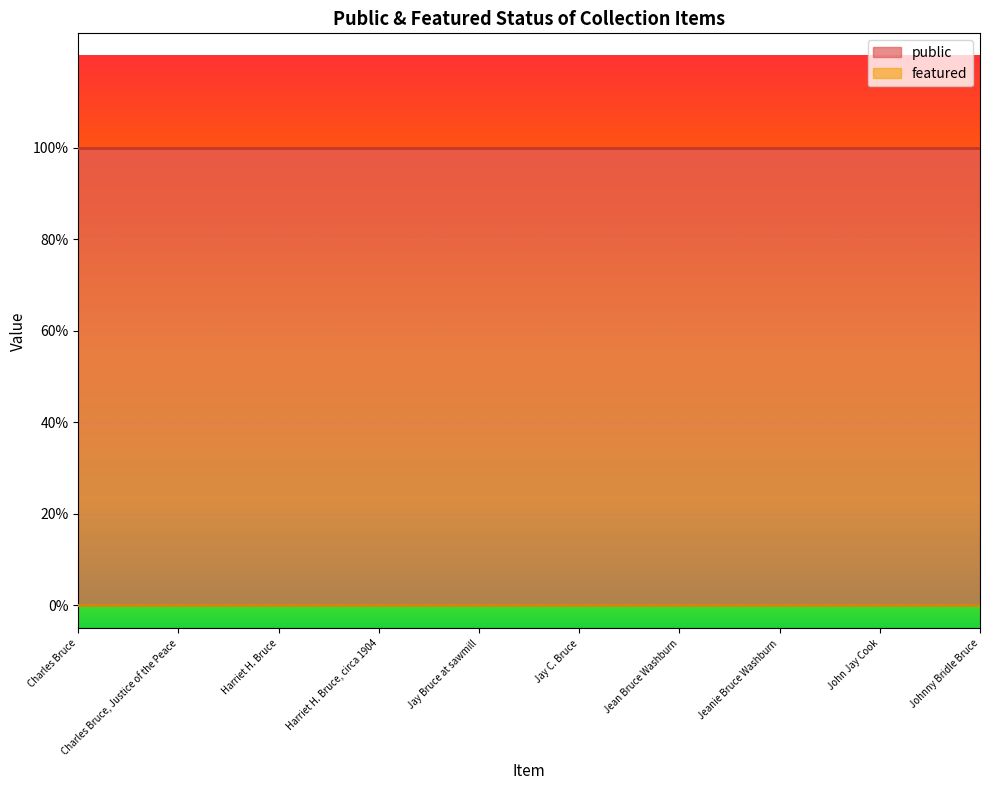

Which has a higher value, Jeanie Bruce Washburn or Jean Bruce Washburn?

Jeanie Bruce Washburn